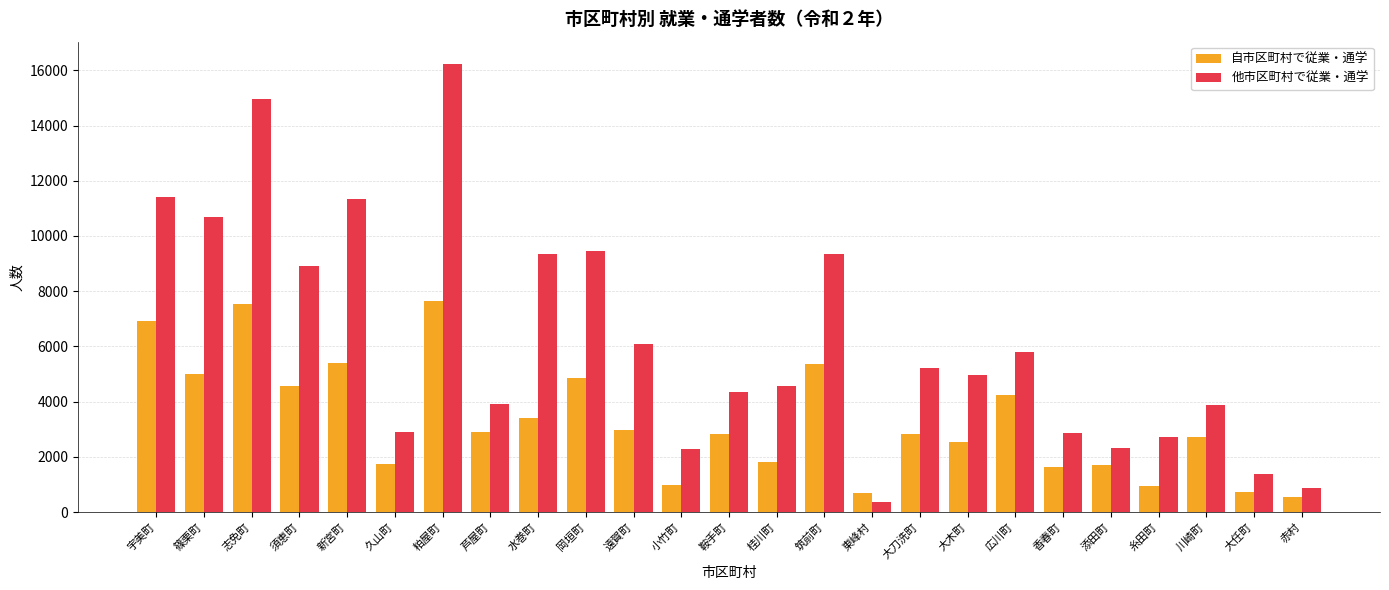

Does the chart contain any negative values?

No